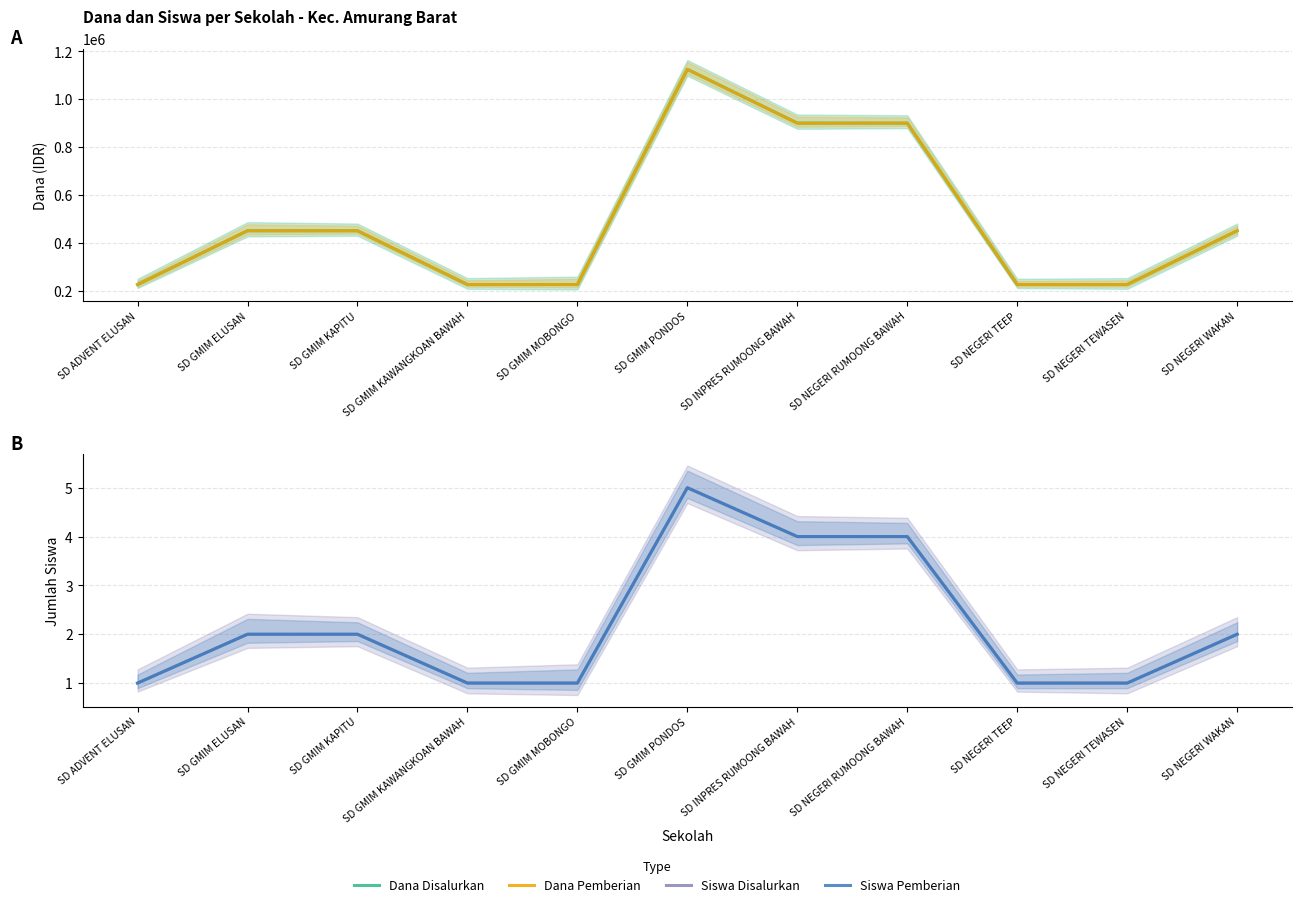

Is it true that Dana Pemberian equals 381804 at SD NEGERI TEEP?

False